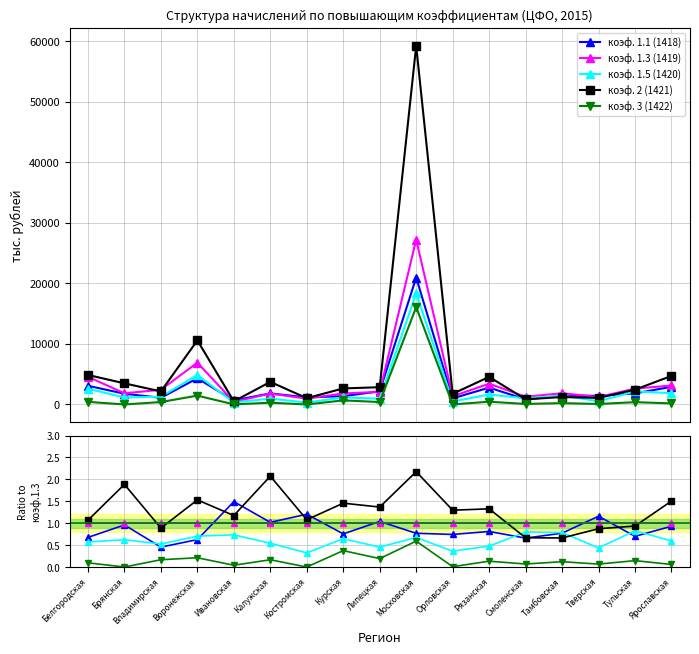

What is the label of the 14th point from the left?

Тамбовская